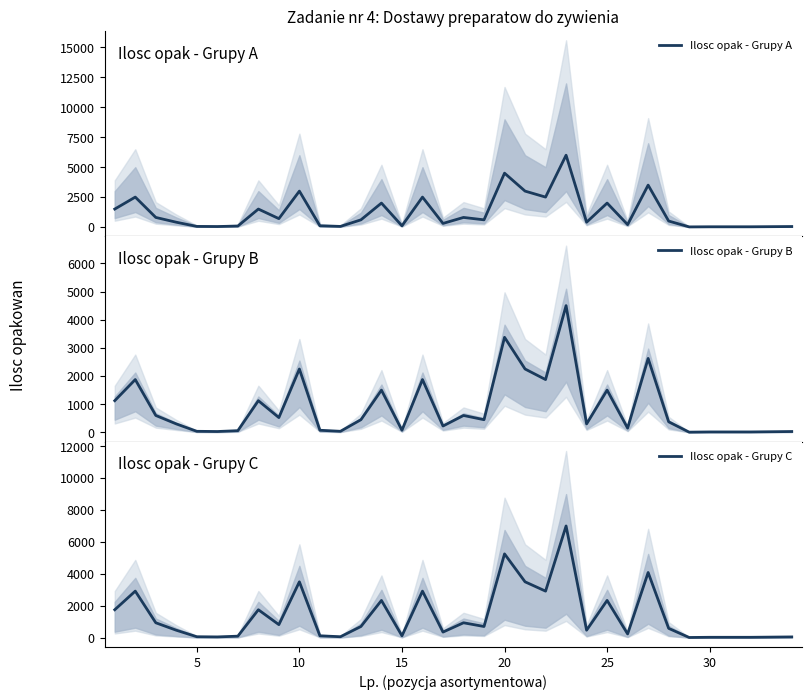

What is the highest value of the Ilosc opak - Grupy A series?

6000